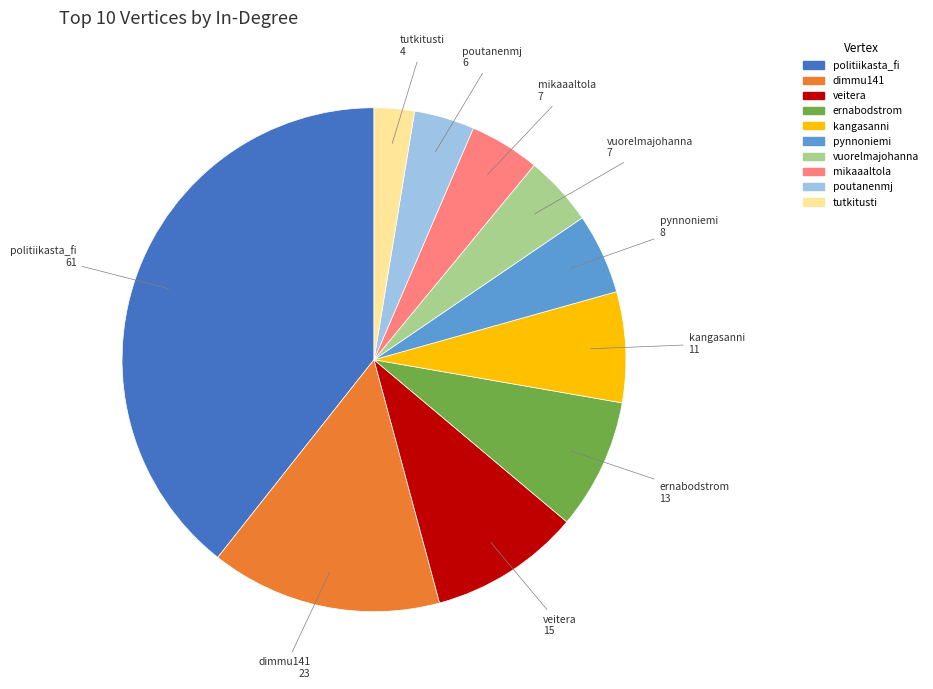

Between poutanenmj and veitera, which is larger?

veitera